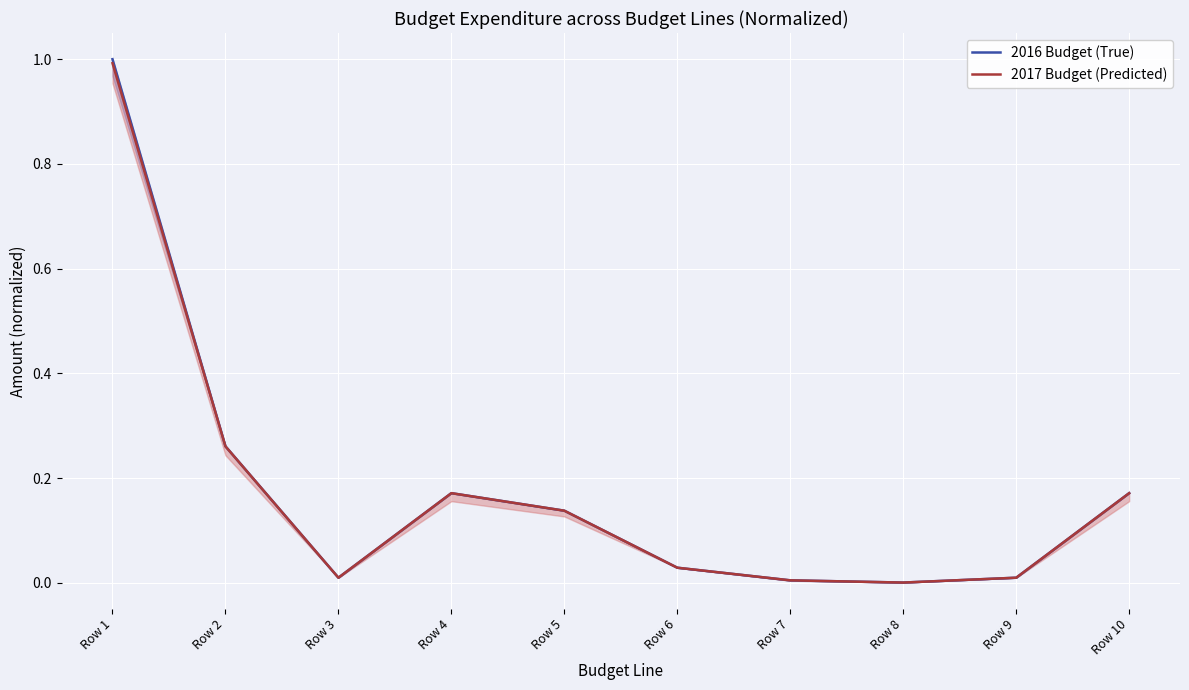

What is the approximate value of 2017 Budget (Predicted) at Row 4?

0.2